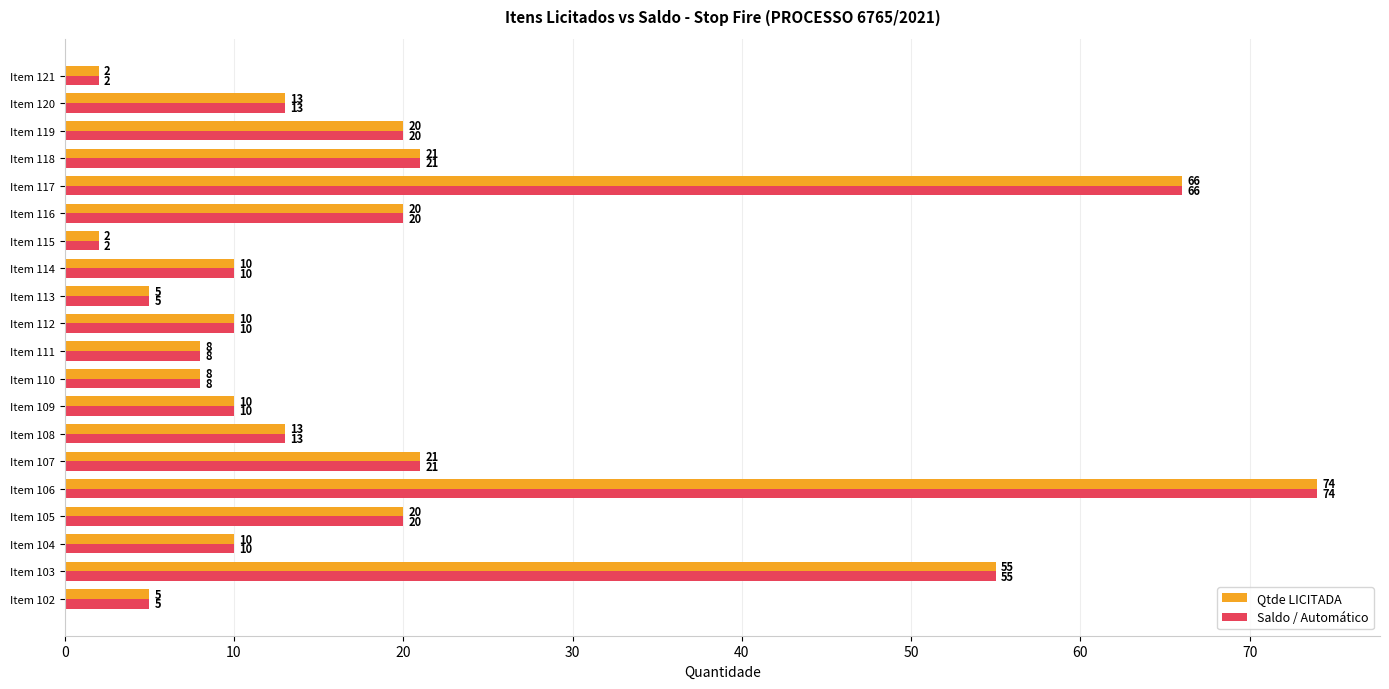

What is the average value of the Saldo / Automático series?

20